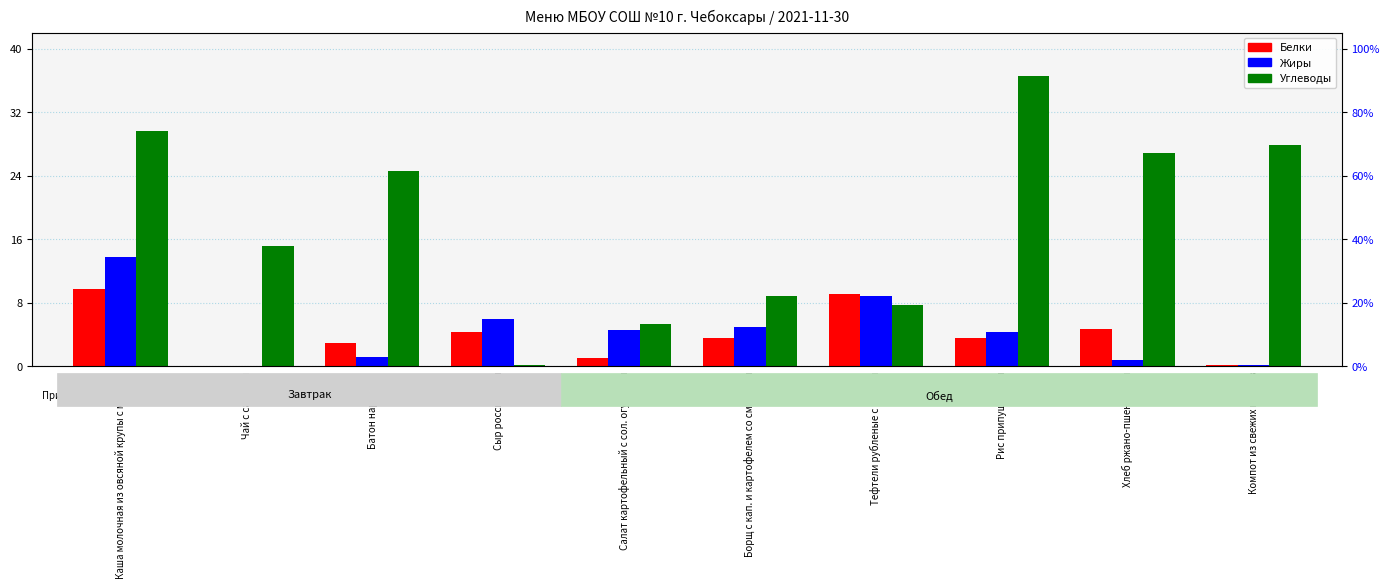

What is the label of the 7th bar from the right?

Сыр российский